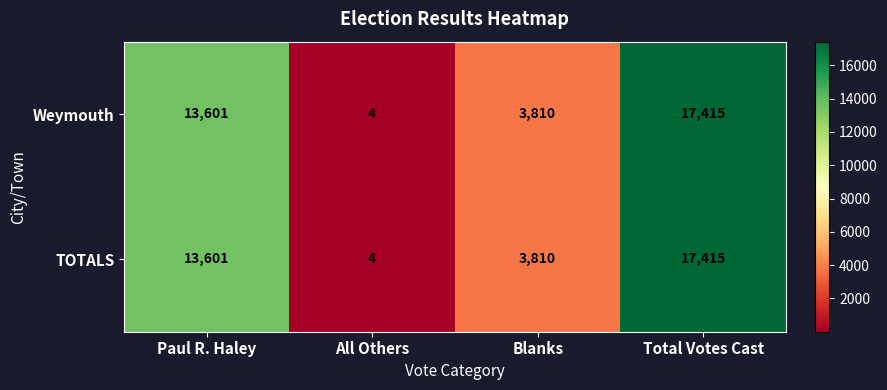

The Weymouth series shows 5012 at Paul R. Haley. True or false?

False